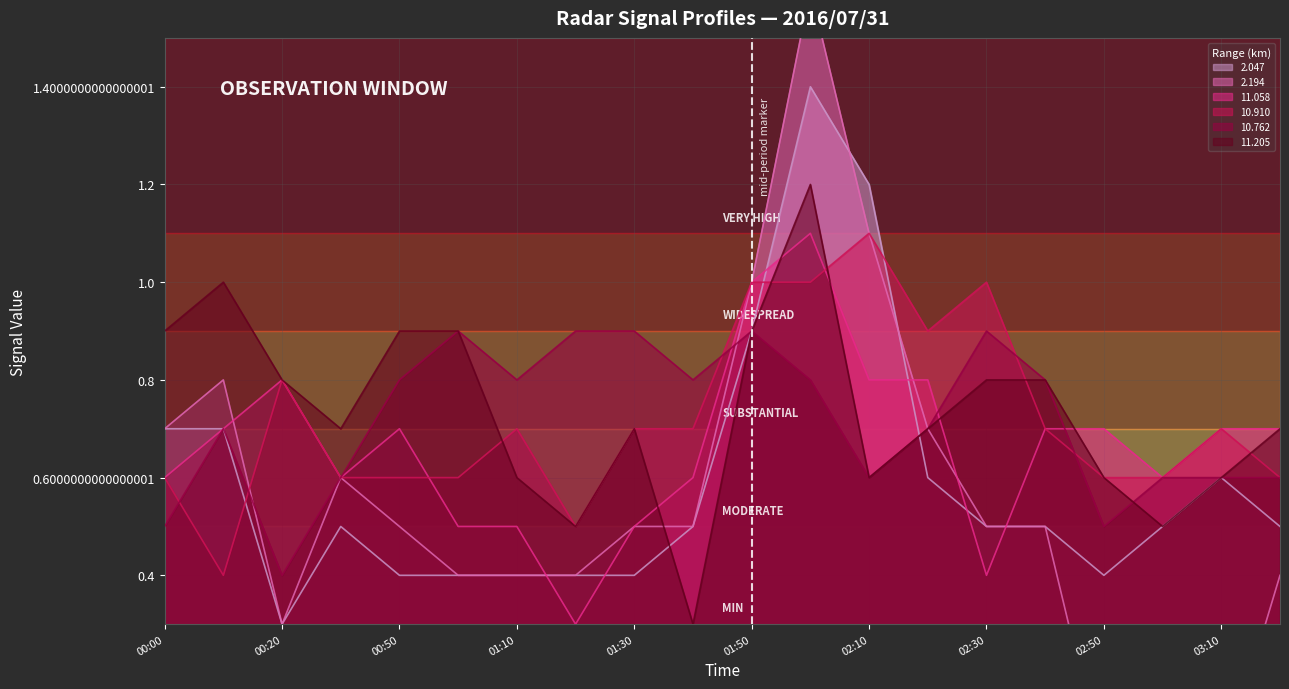

Does the chart display data point markers on the line(s)?

No